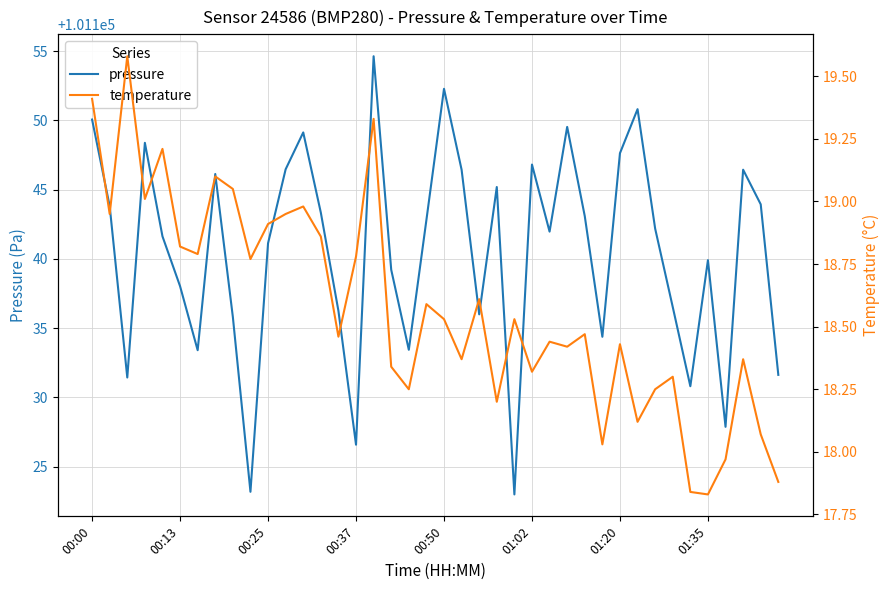

Is it true that pressure equals 101152.3 at 00:50?

True